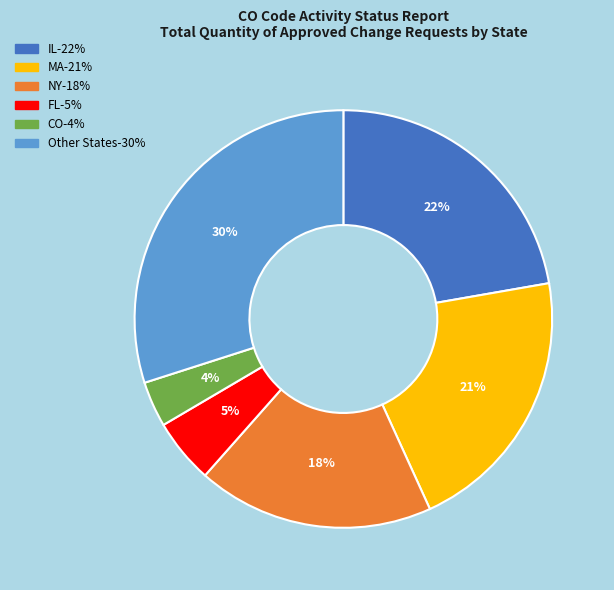

How many slices are in this pie chart?

6